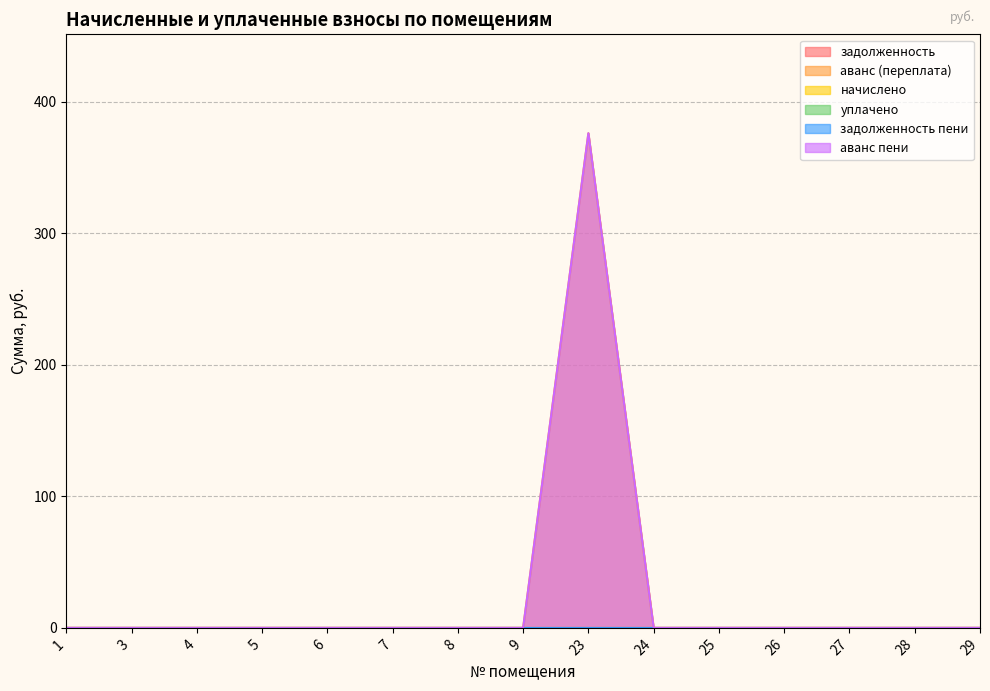

At which category is the sum across all series the highest?

23